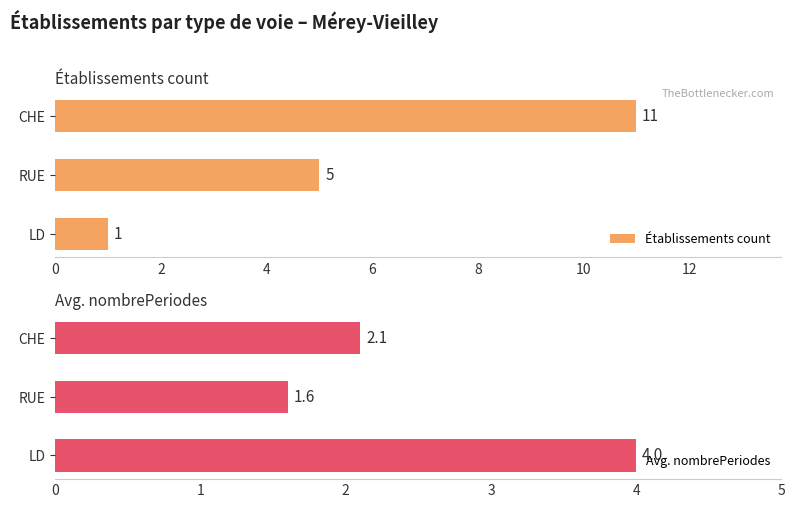

How many series are shown in this chart?

2